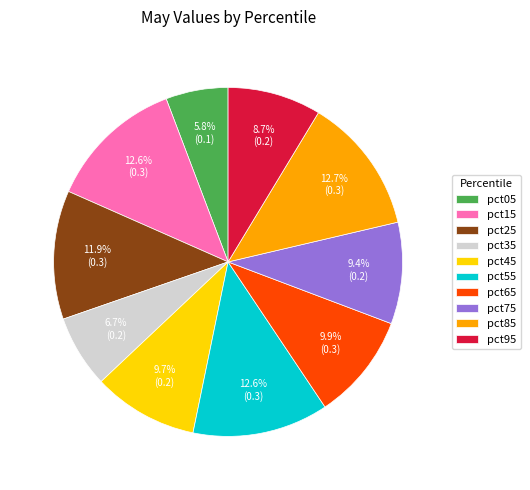

Which category has the smallest portion of the pie?

pct05